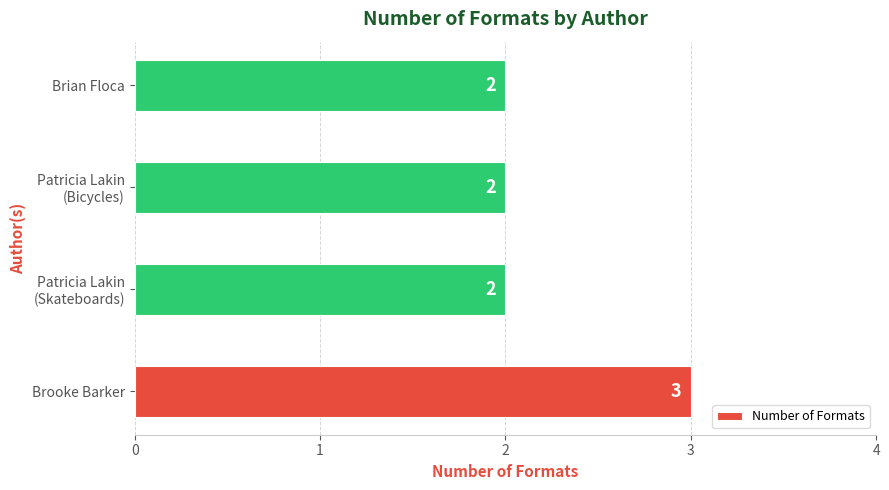

Does the chart contain stacked bars?

No